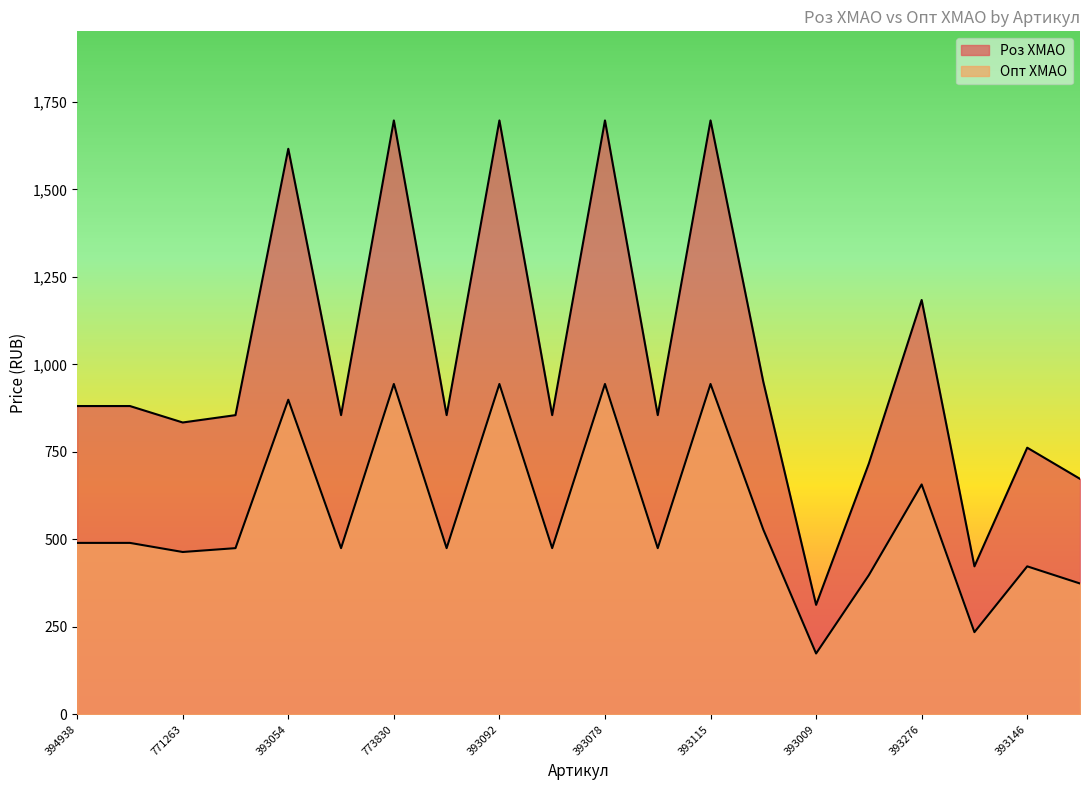

How many categories are shown in the chart?

20